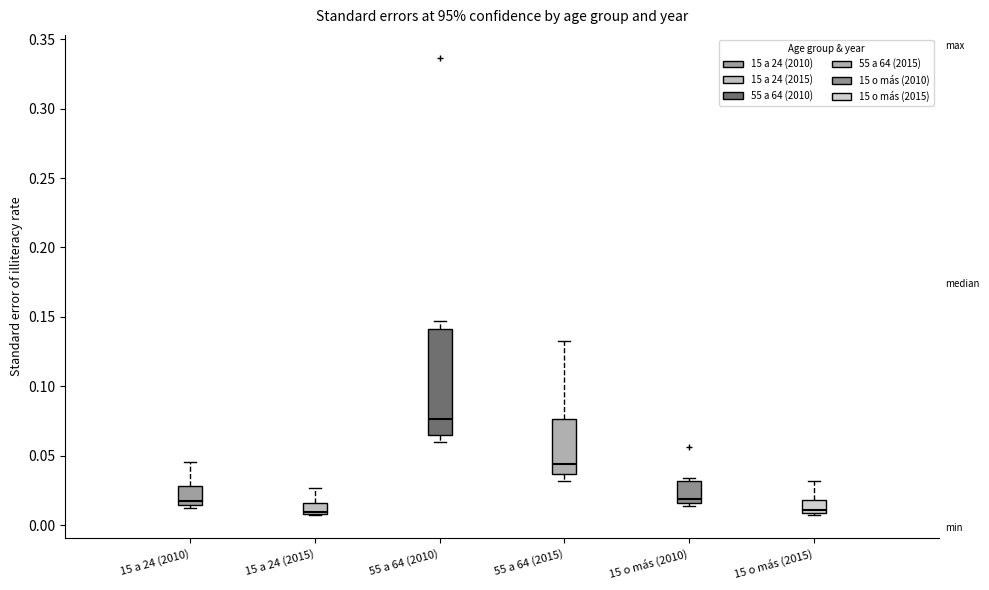

Which box's median line is the highest?

55 a 64 (2010)